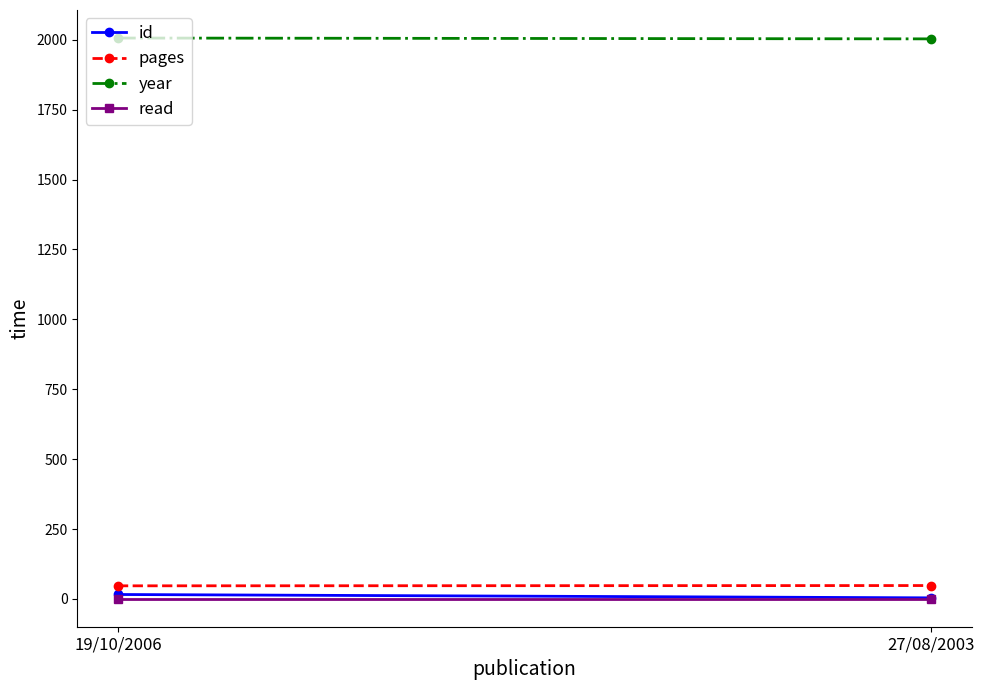

At 27/08/2003, list the series in order from largest to smallest.

year, pages, id, read